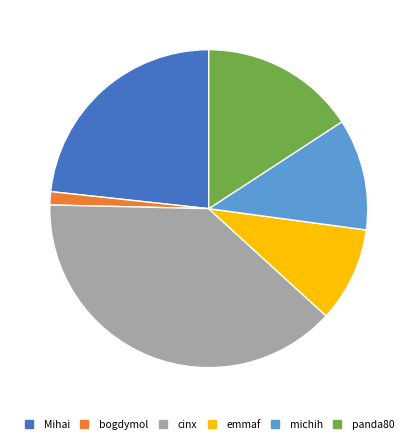

What is the ratio of the value at michih to the value at cinx?

0.3